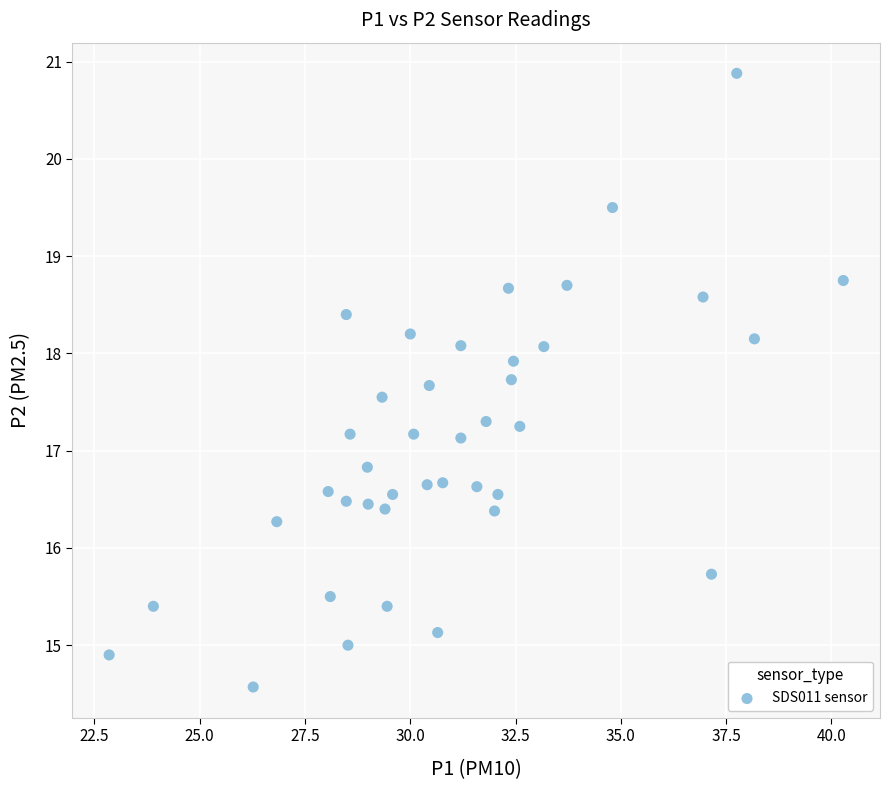

What is the range of Y values (max minus min)?

6.3